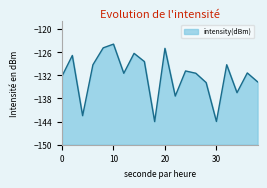

True or false: the data shows -60.9 at 12.

False